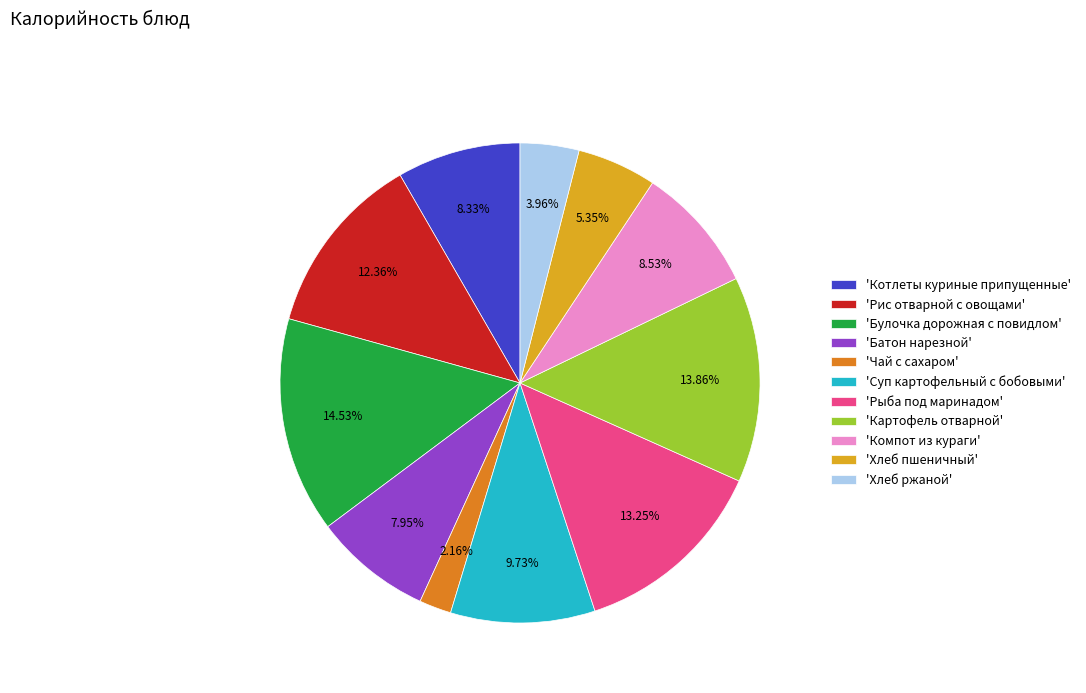

To the nearest percent, what is the difference between the largest and smallest slice percentages?

12%